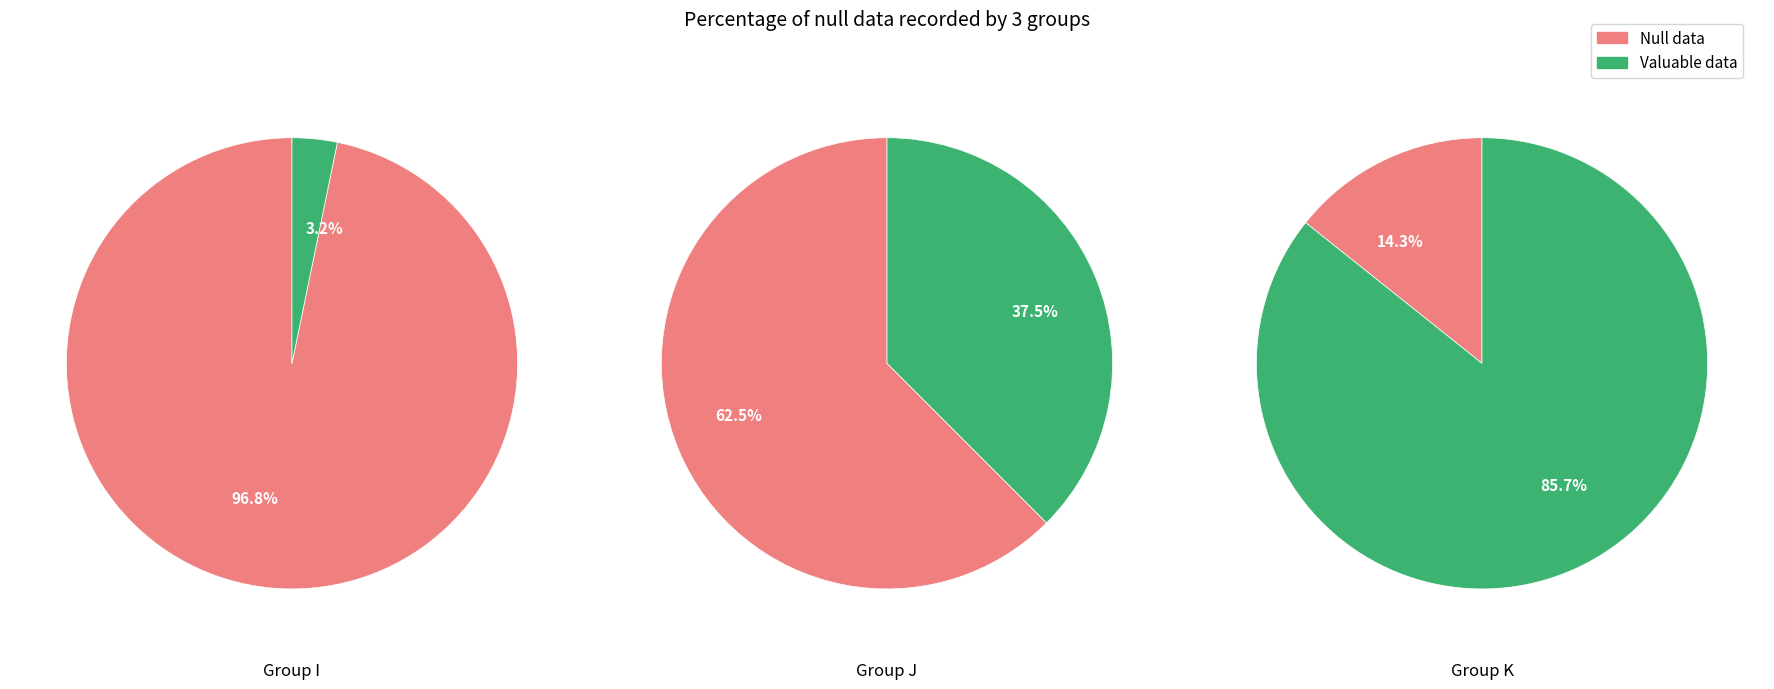

Does 0 represent more than half of the total?

Yes